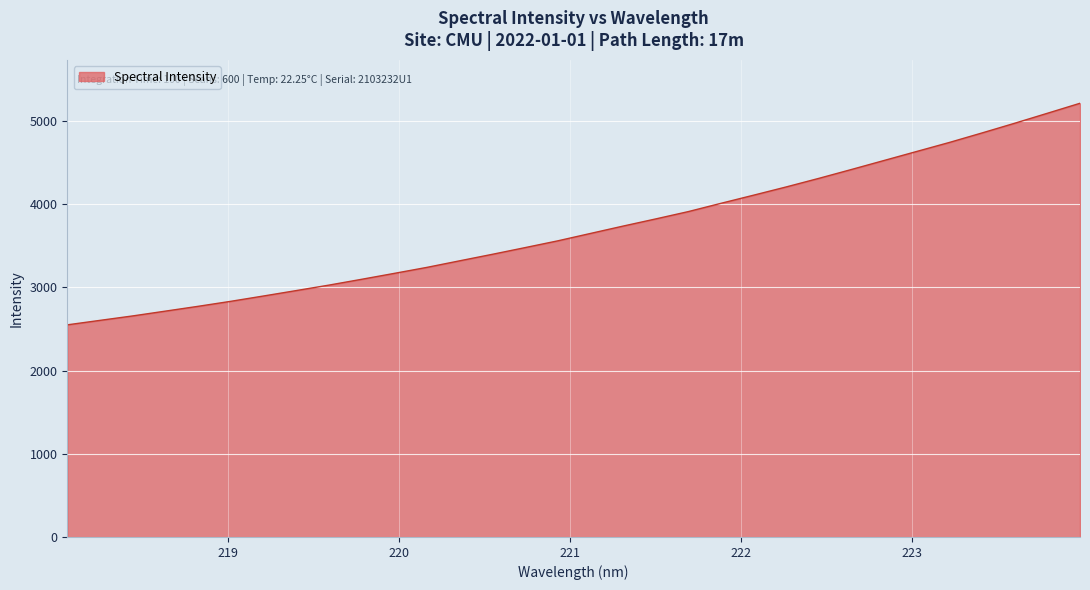

What is the minimum value shown in the chart?

2550.7